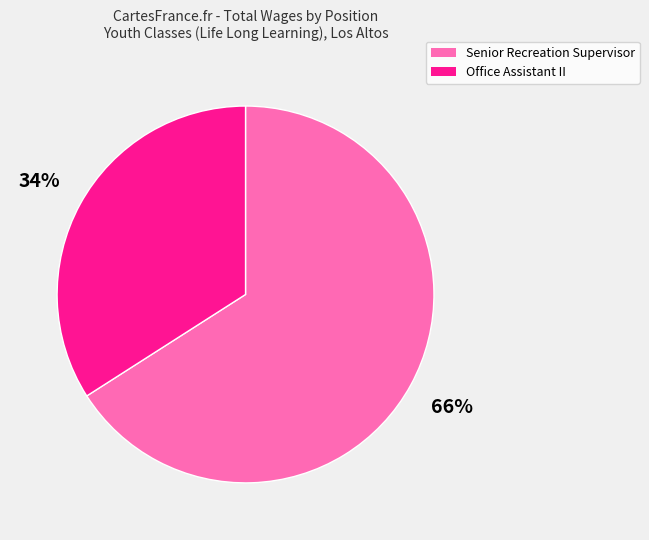

The Office Assistant II slice represents 41% of the pie. True or false?

False